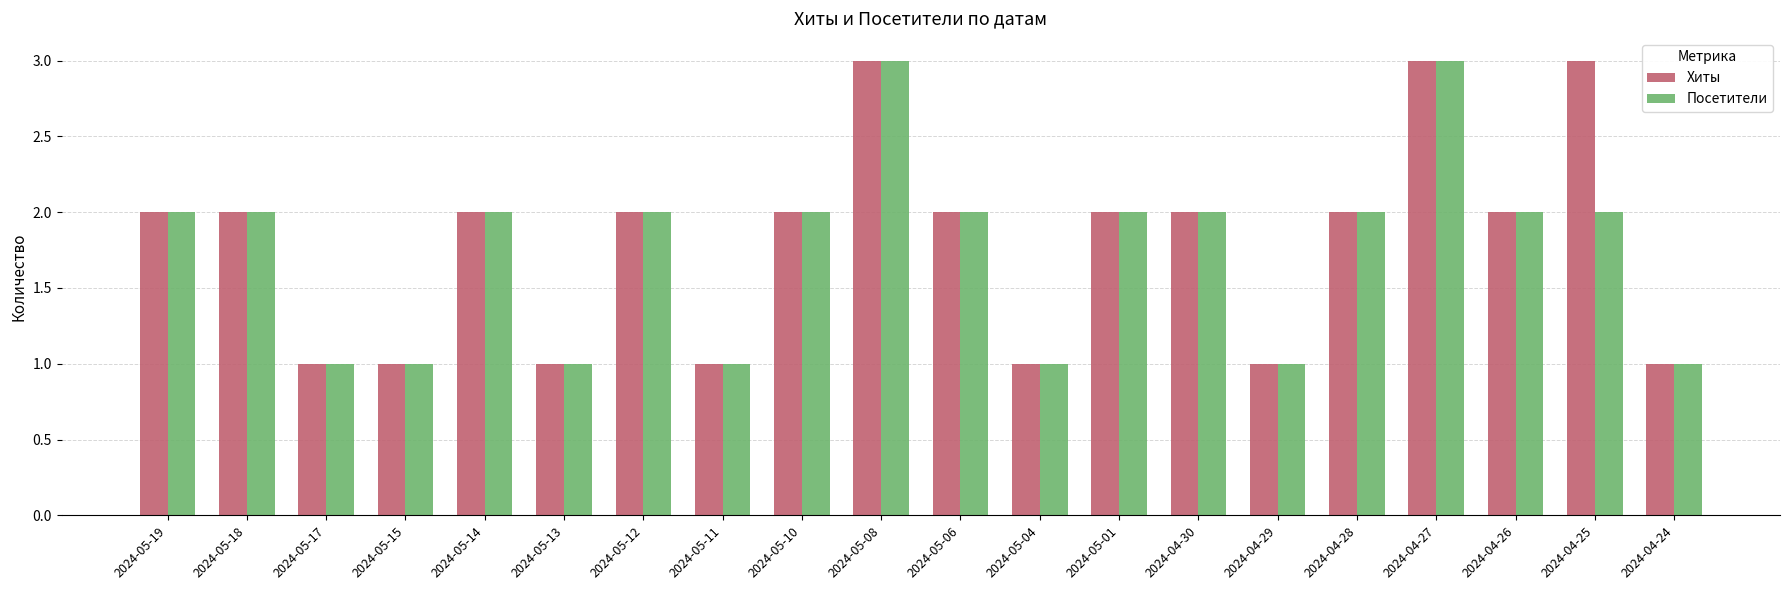

The Хиты series shows 2 at 2024-05-18. True or false?

True